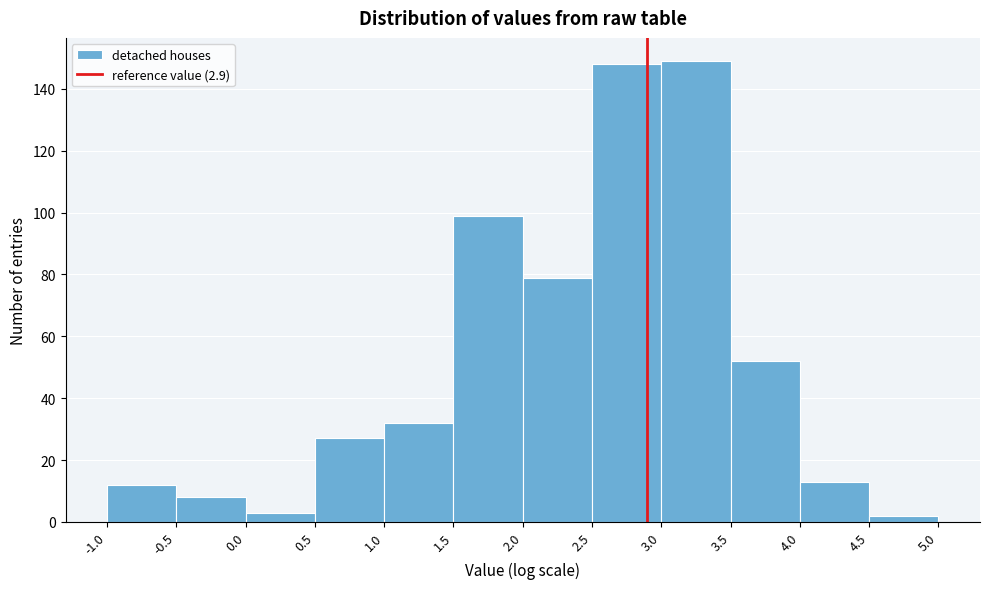

What is the height of the bar covering 4.5 to 5.0 on the x-axis? The values are not printed on the chart, so give them approximately, as read against the axis.

2